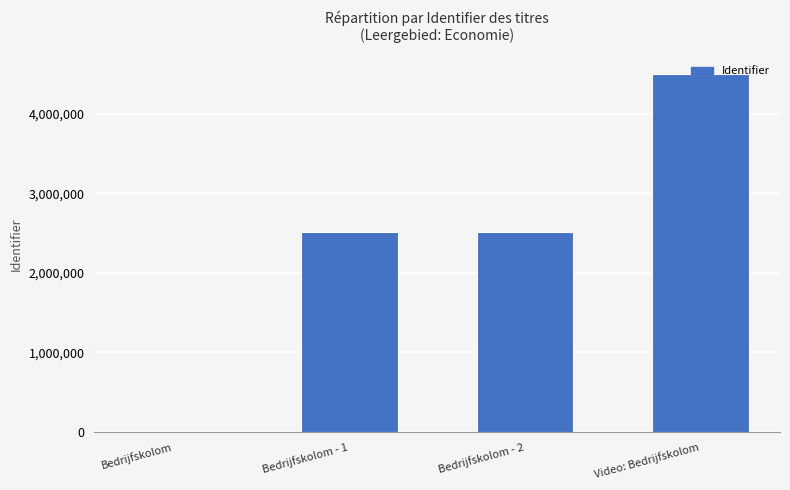

Is it true that the value at Bedrijfskolom - 1 is 2519733?

True